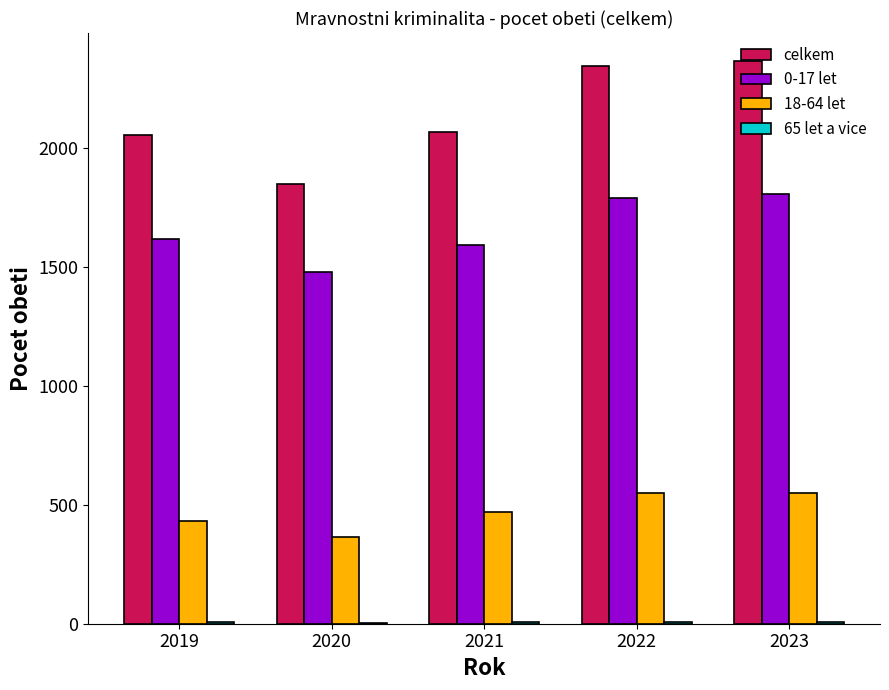

The value of 18-64 let at 2022 is 548. True or false?

True